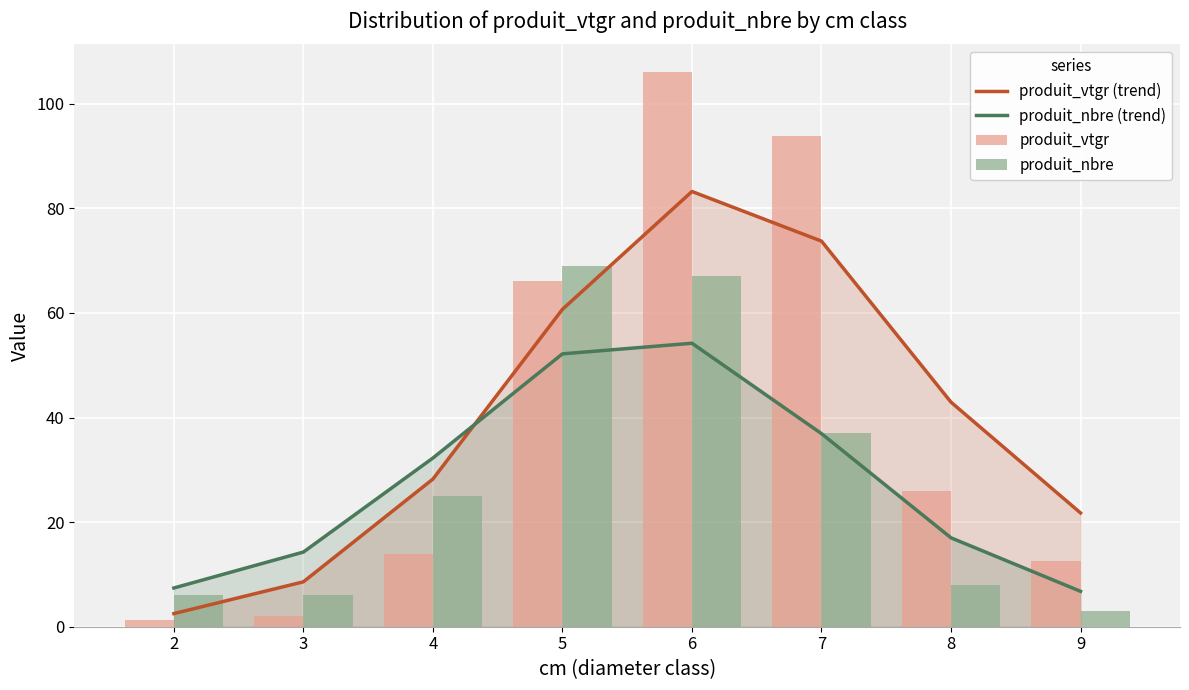

What is the minimum value for produit_vtgr (trend)?

2.5